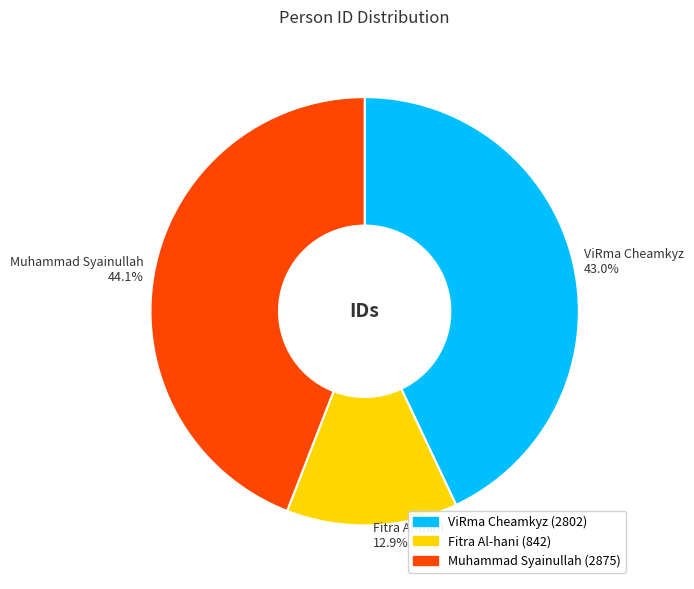

Which has a higher value, Muhammad Syainullah or ViRma Cheamkyz?

Muhammad Syainullah